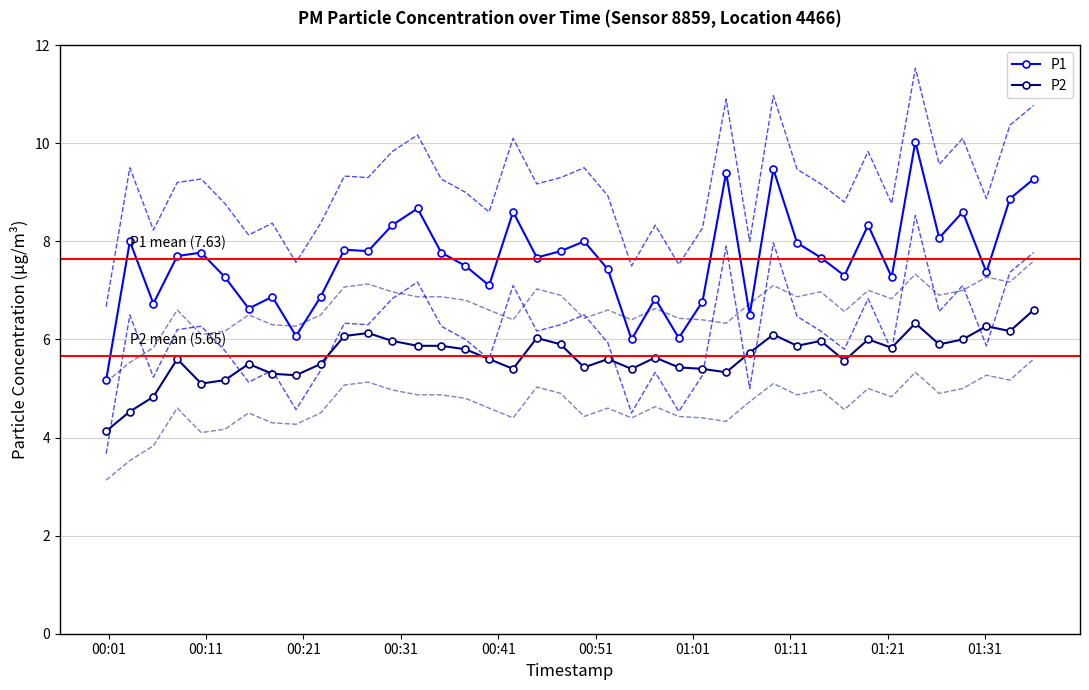

Reading left to right, list all the values displayed in this chart.

P1: 5.2	8.0	6.7	7.7	7.8	7.3	6.6	6.9	6.1	6.9	7.8	7.8	8.3	8.7	7.8	7.5	7.1	8.6	7.7	7.8	8.0	7.4	6.0	6.8	6.0	6.8	9.4	6.5	9.5	8.0	7.7	7.3	8.3	7.3	10.0	8.1	8.6	7.4	8.9	9.3
P2: 4.1	4.5	4.8	5.6	5.1	5.2	5.5	5.3	5.3	5.5	6.1	6.1	6.0	5.9	5.9	5.8	5.6	5.4	6.0	5.9	5.4	5.6	5.4	5.6	5.4	5.4	5.3	5.7	6.1	5.9	6.0	5.6	6.0	5.8	6.3	5.9	6.0	6.3	6.2	6.6